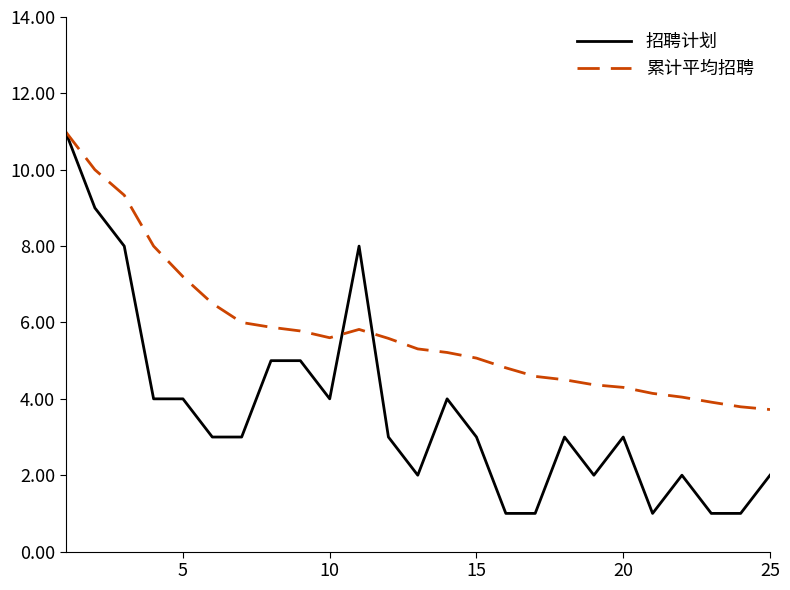

List the series in order of their overall mean, lowest first.

招聘计划, 累计平均招聘